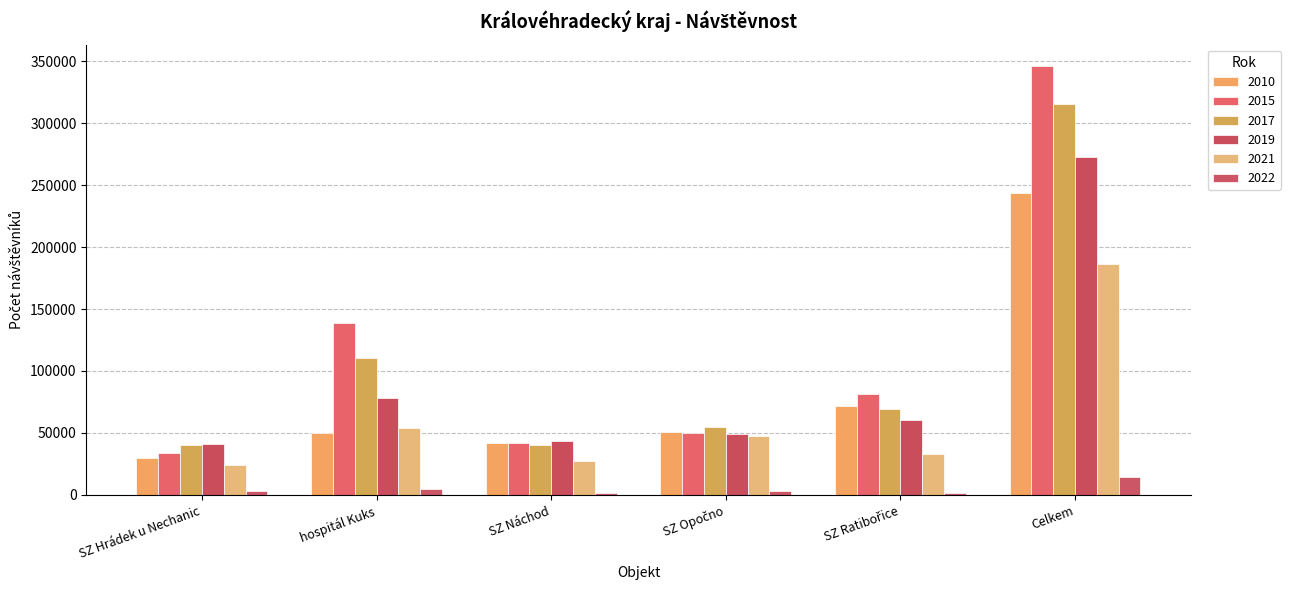

Reading left to right, extract all data points from this chart.

2010: SZ Hrádek u Nechanic=29468	hospitál Kuks=49752	SZ Náchod=42090	SZ Opočno=50789	SZ Ratibořice=71811	Celkem=243910
2015: SZ Hrádek u Nechanic=33945	hospitál Kuks=139016	SZ Náchod=41782	SZ Opočno=50015	SZ Ratibořice=81212	Celkem=345970
2017: SZ Hrádek u Nechanic=40050	hospitál Kuks=110810	SZ Náchod=40164	SZ Opočno=54615	SZ Ratibořice=69344	Celkem=314983
2019: SZ Hrádek u Nechanic=41354	hospitál Kuks=78200	SZ Náchod=43226	SZ Opočno=49464	SZ Ratibořice=60476	Celkem=272720
2021: SZ Hrádek u Nechanic=24517	hospitál Kuks=53657	SZ Náchod=27134	SZ Opočno=47886	SZ Ratibořice=32740	Celkem=185934
2022: SZ Hrádek u Nechanic=2942	hospitál Kuks=4627	SZ Náchod=1552	SZ Opočno=3544	SZ Ratibořice=1686	Celkem=14351